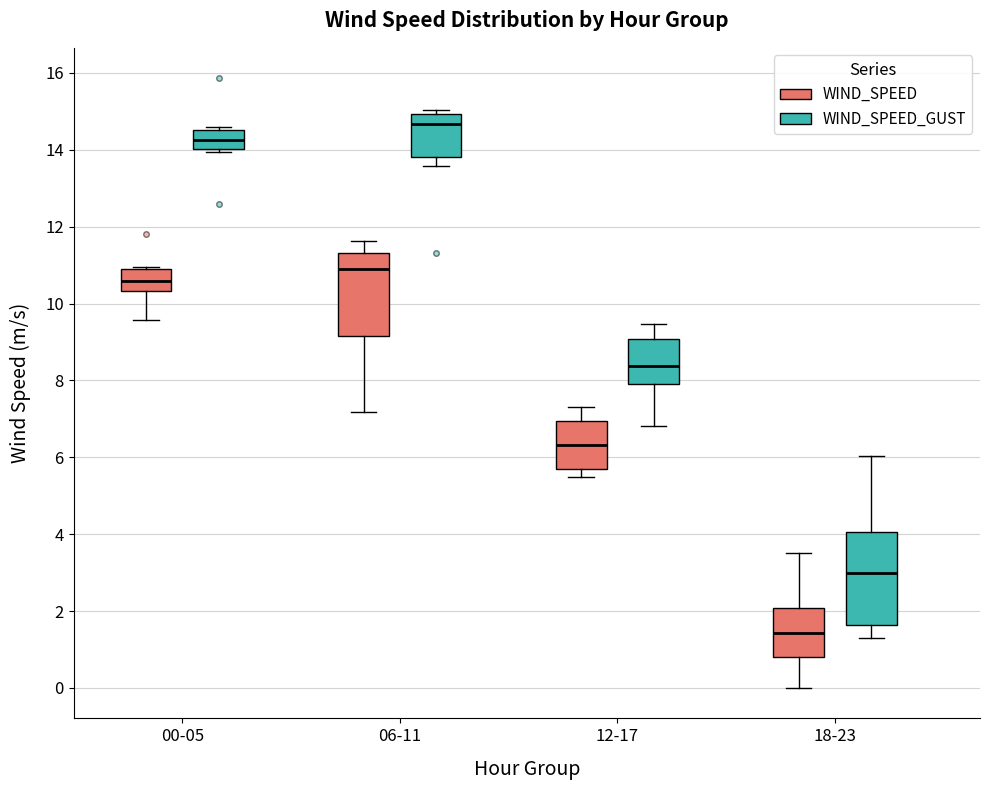

Comparing the boxes themselves (not the whiskers), which one is the tallest?

18-23 (WIND_SPEED_GUST)